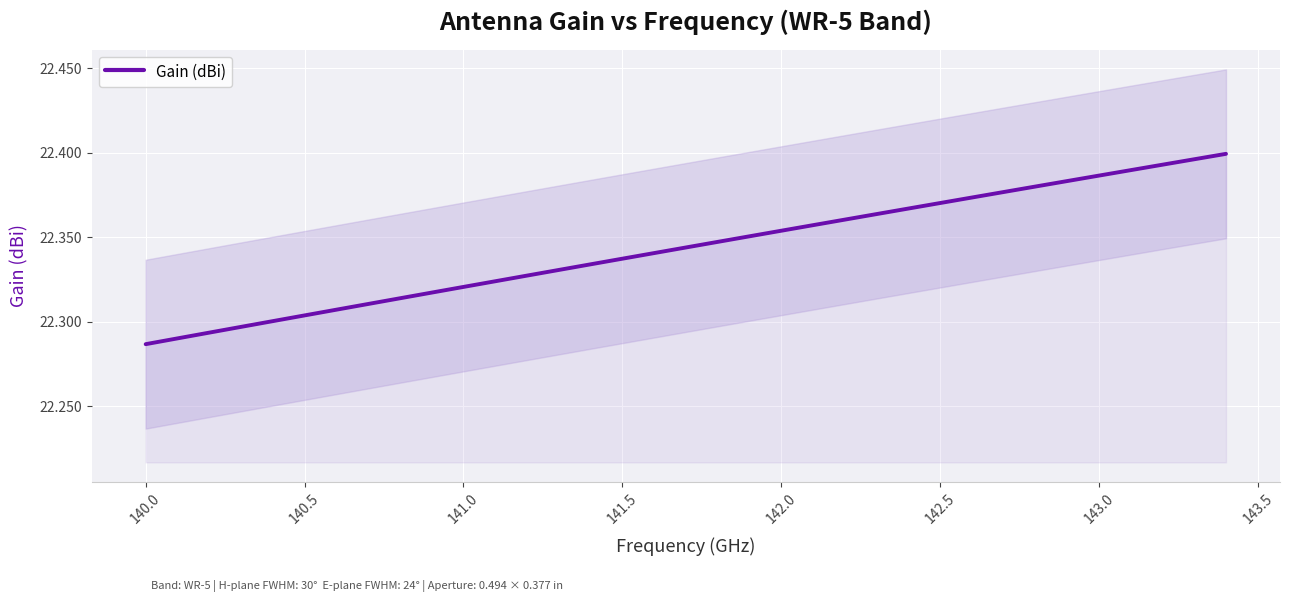

What is the difference between the maximum and minimum values?

0.1